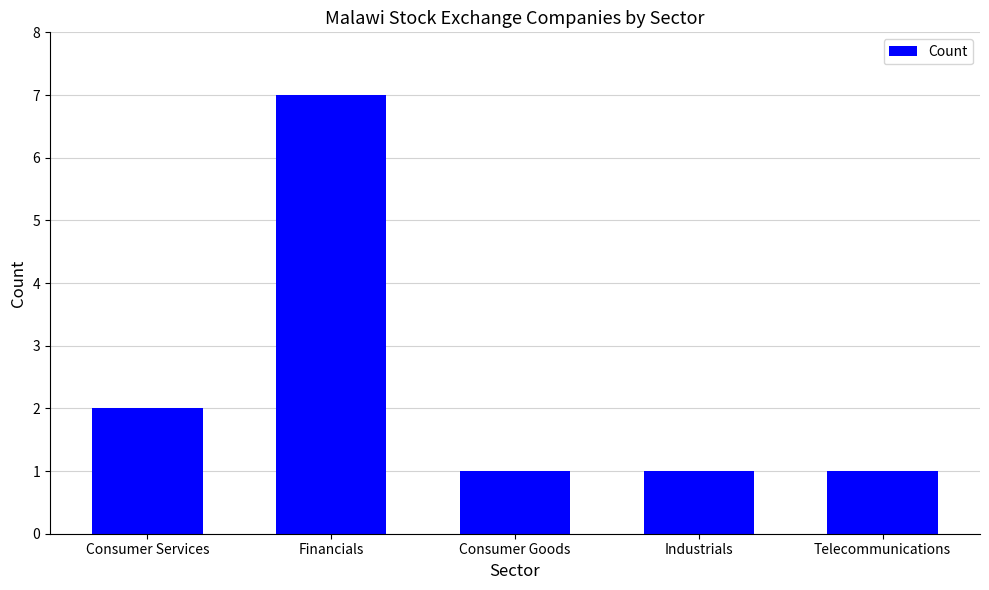

Reading right to left, transcribe all the data shown in this chart.

Telecommunications=1	Industrials=1	Consumer Goods=1	Financials=7	Consumer Services=2